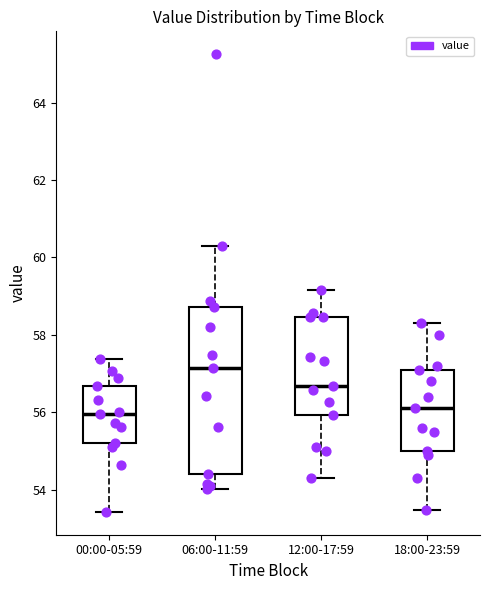

Comparing the boxes themselves (not the whiskers), which one is the tallest?

06:00-11:59